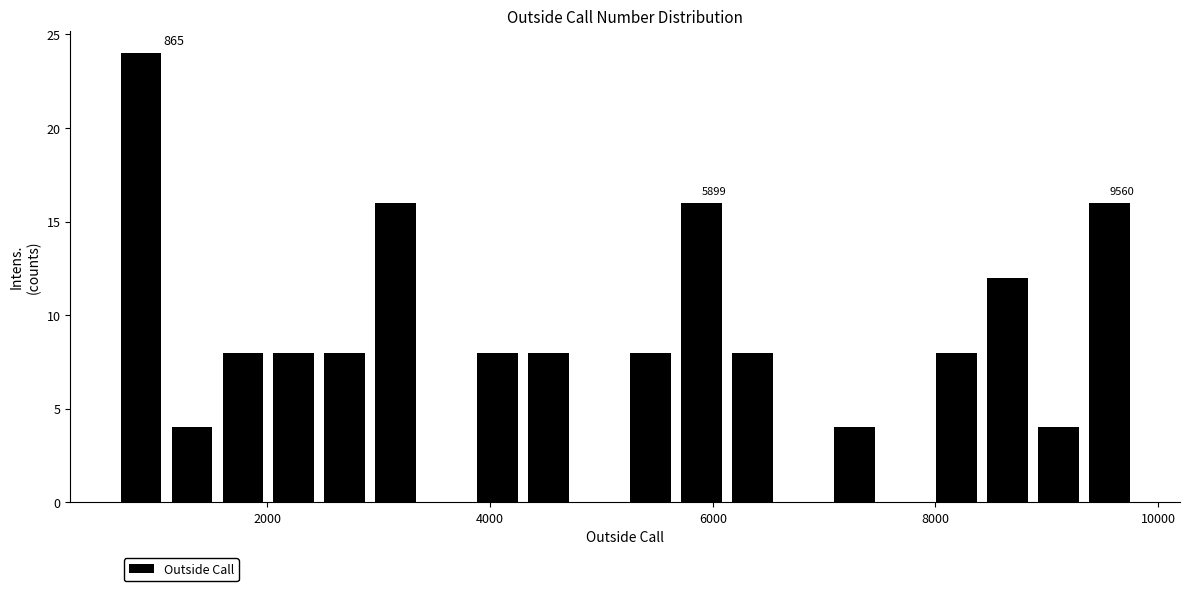

Around what value on the x-axis is the tallest bar? Give the approximate position of its centre, as read against the axis.

800